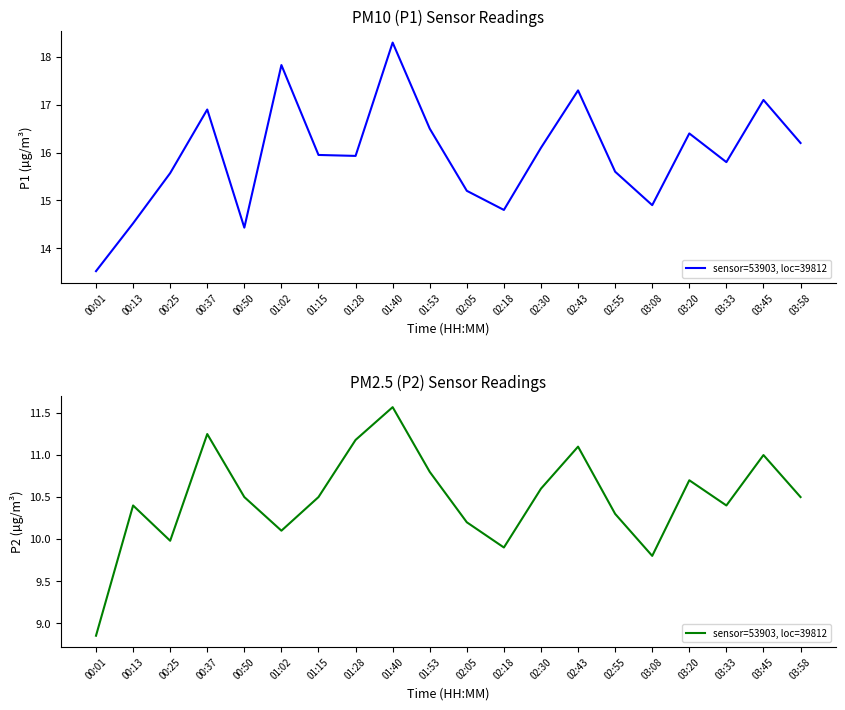

What position from the right is 00:37?

17